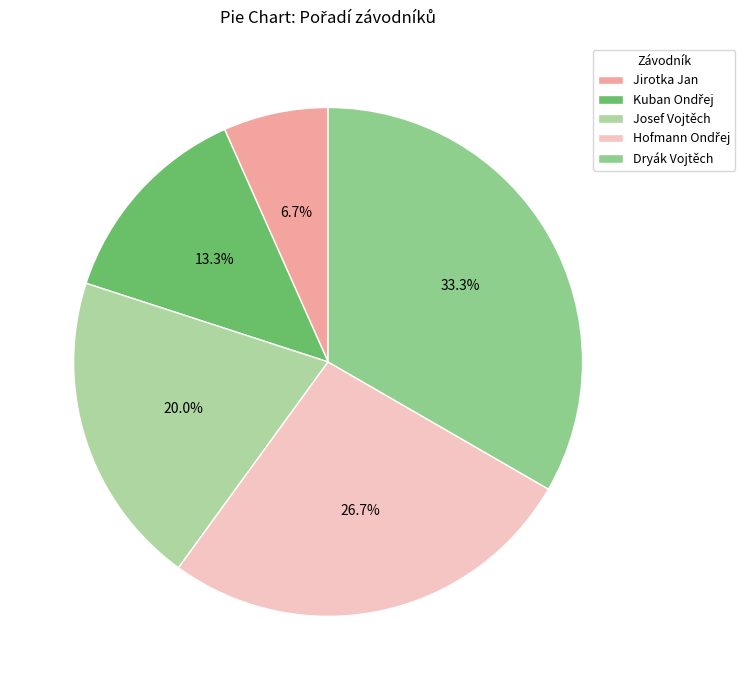

Count the number of slices in the pie.

5